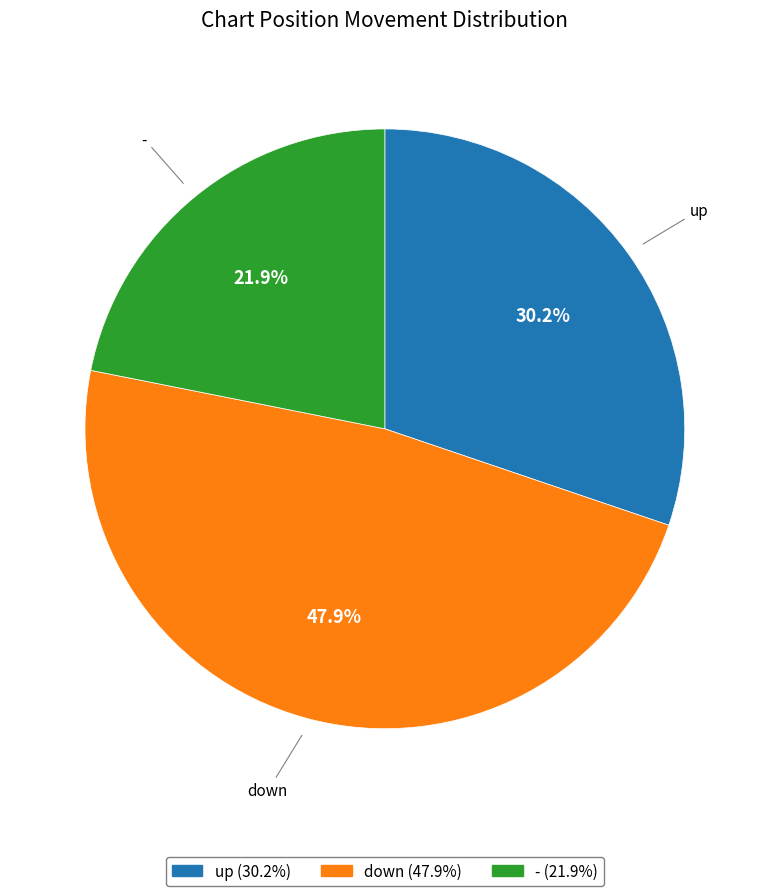

Combined, what portion of the pie is up and down?

78.1%